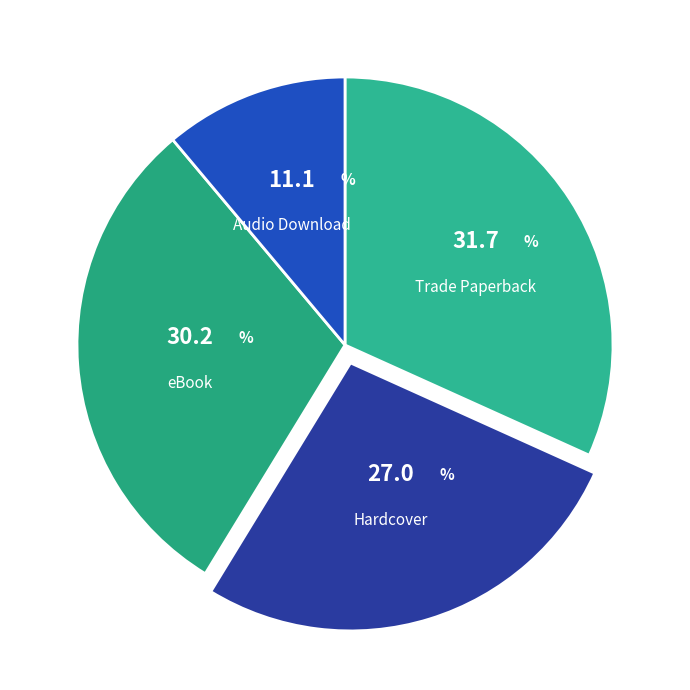

Which slice is the smallest?

Audio Download